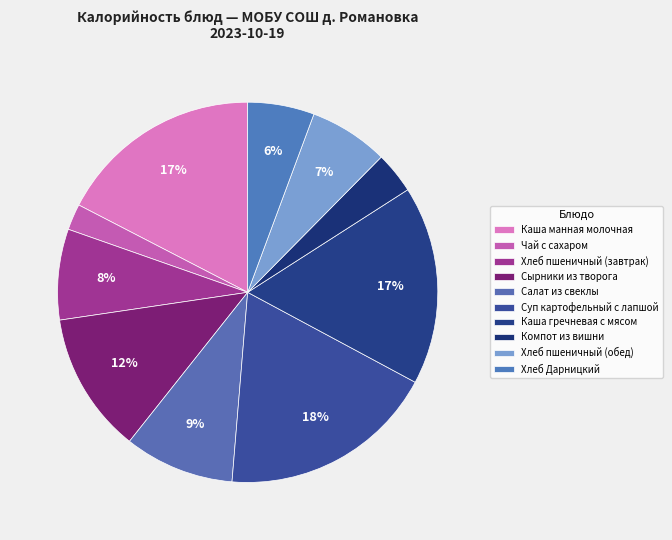

How many slices are in this pie chart?

10